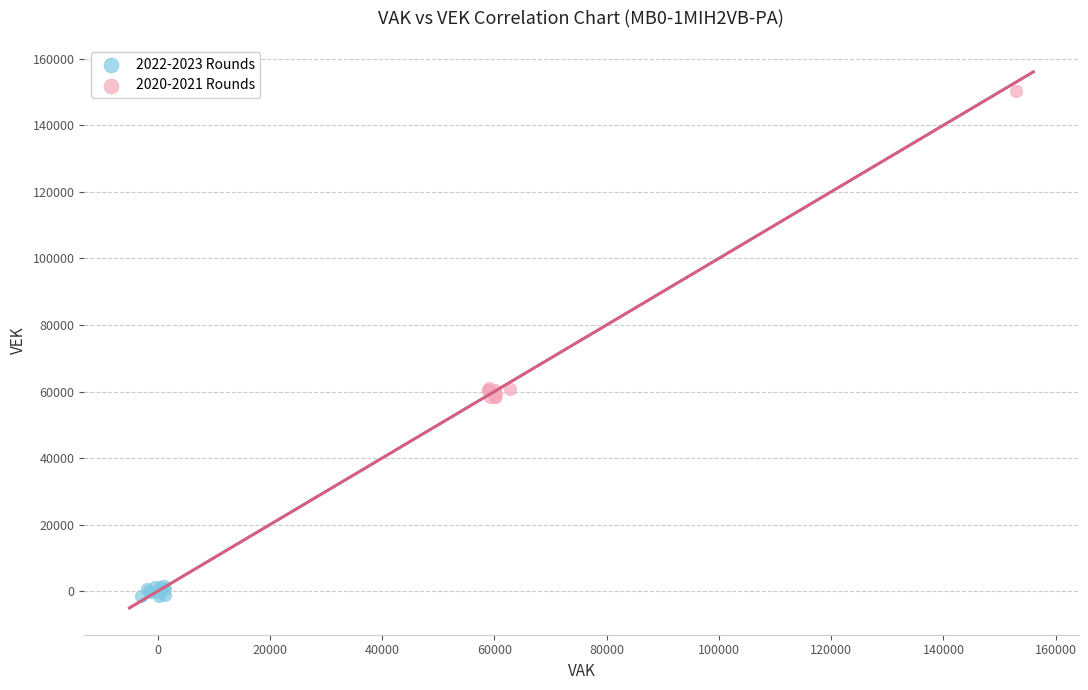

Which series reaches the minimum Y coordinate?

2022-2023 Rounds